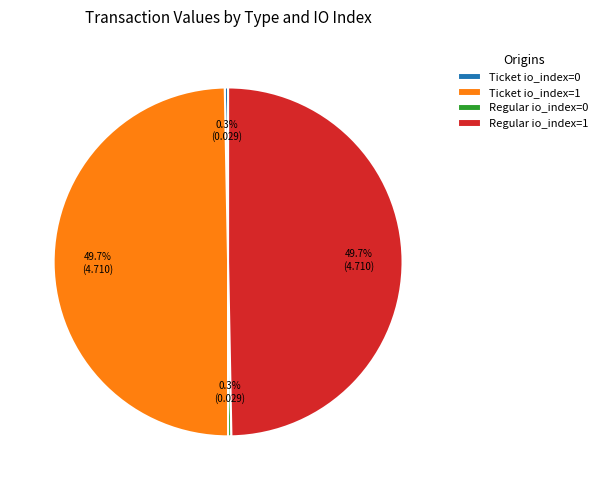

What is the total percentage of Regular io_index=1 and Ticket io_index=1?

99.4%